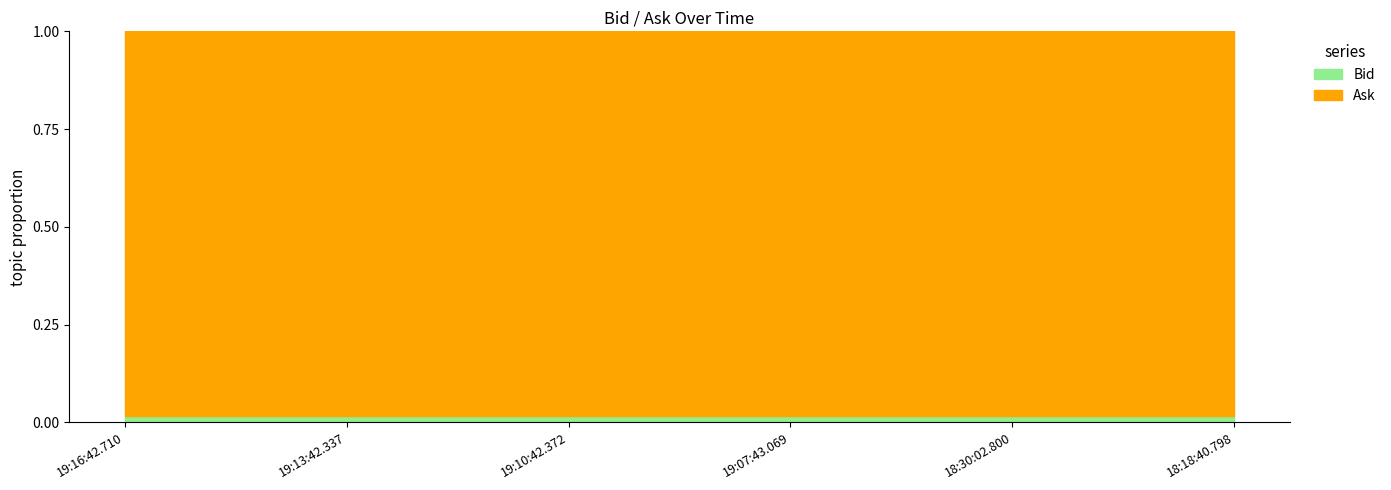

The value of Ask at 19:10:42.372 is 0.1. True or false?

False